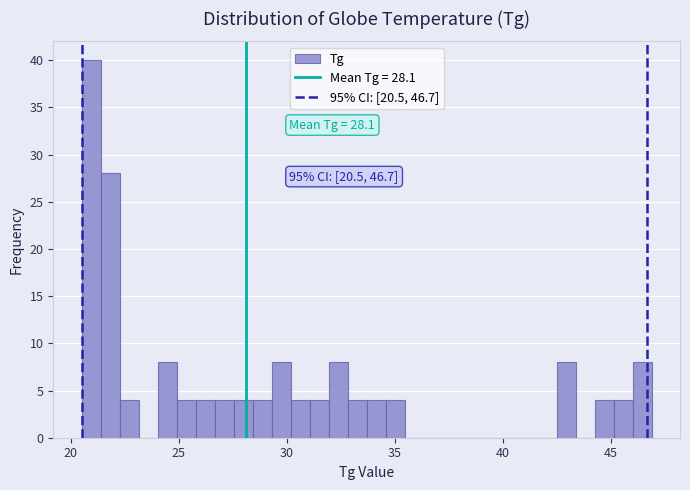

Read against the x-axis, roughly where is the centre of the tallest bar?

21.0